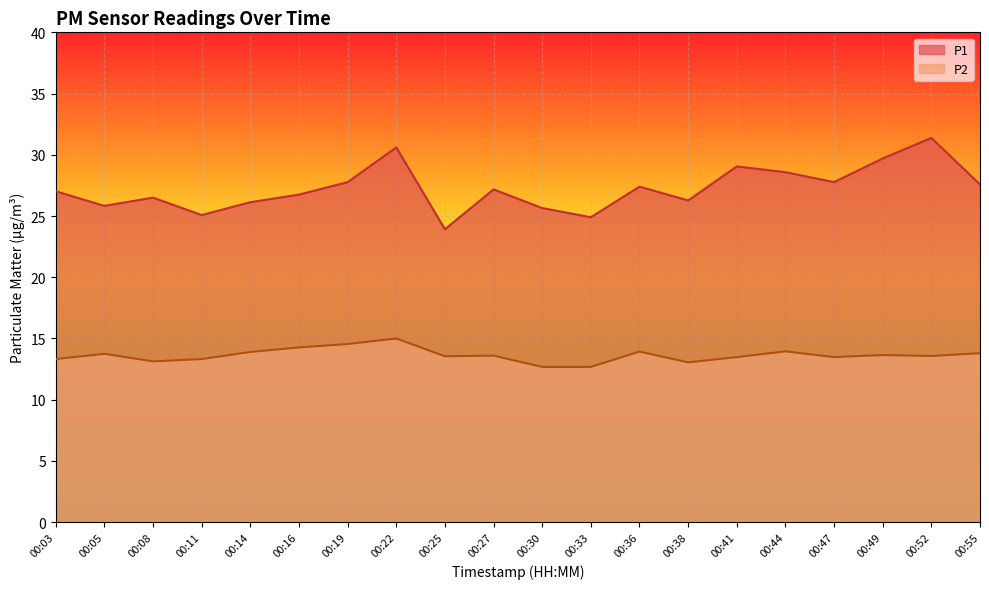

List the series in order of their peak value, highest first.

P1, P2